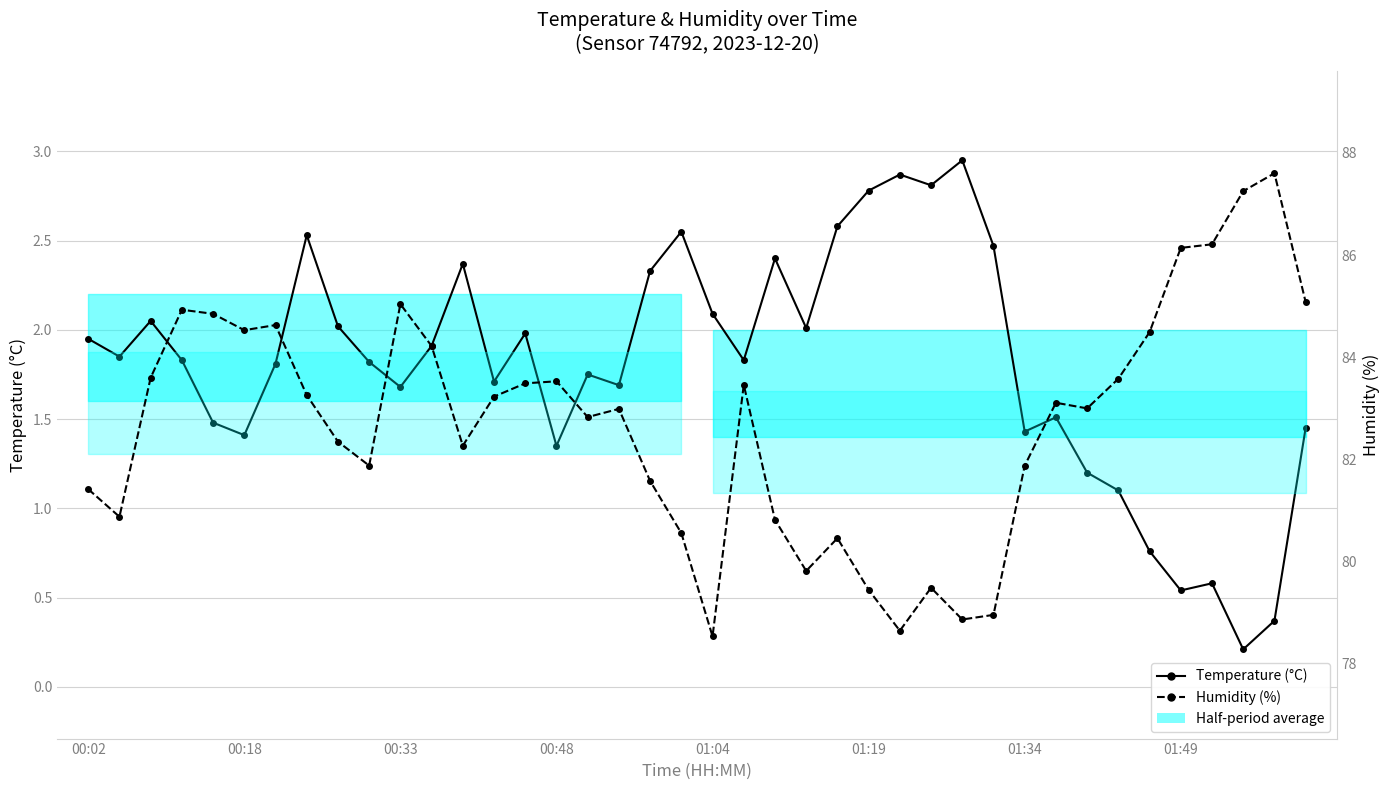

Is it true that Humidity (%) equals 147.2 at 01:34?

False